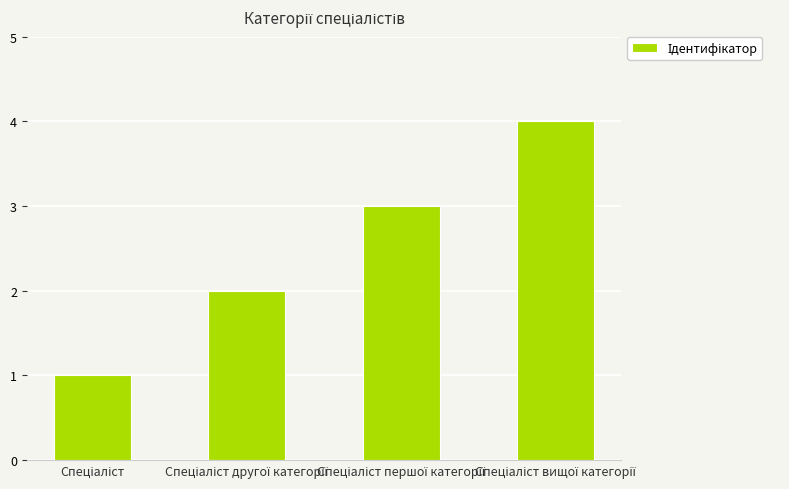

What is the maximum value shown in the chart?

4